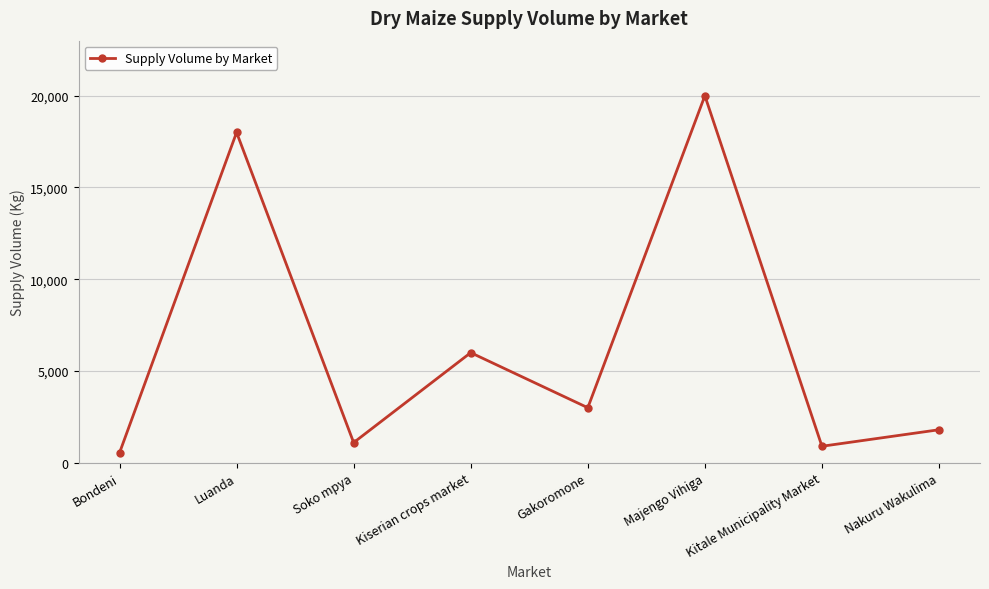

Count the number of data series in this chart.

1